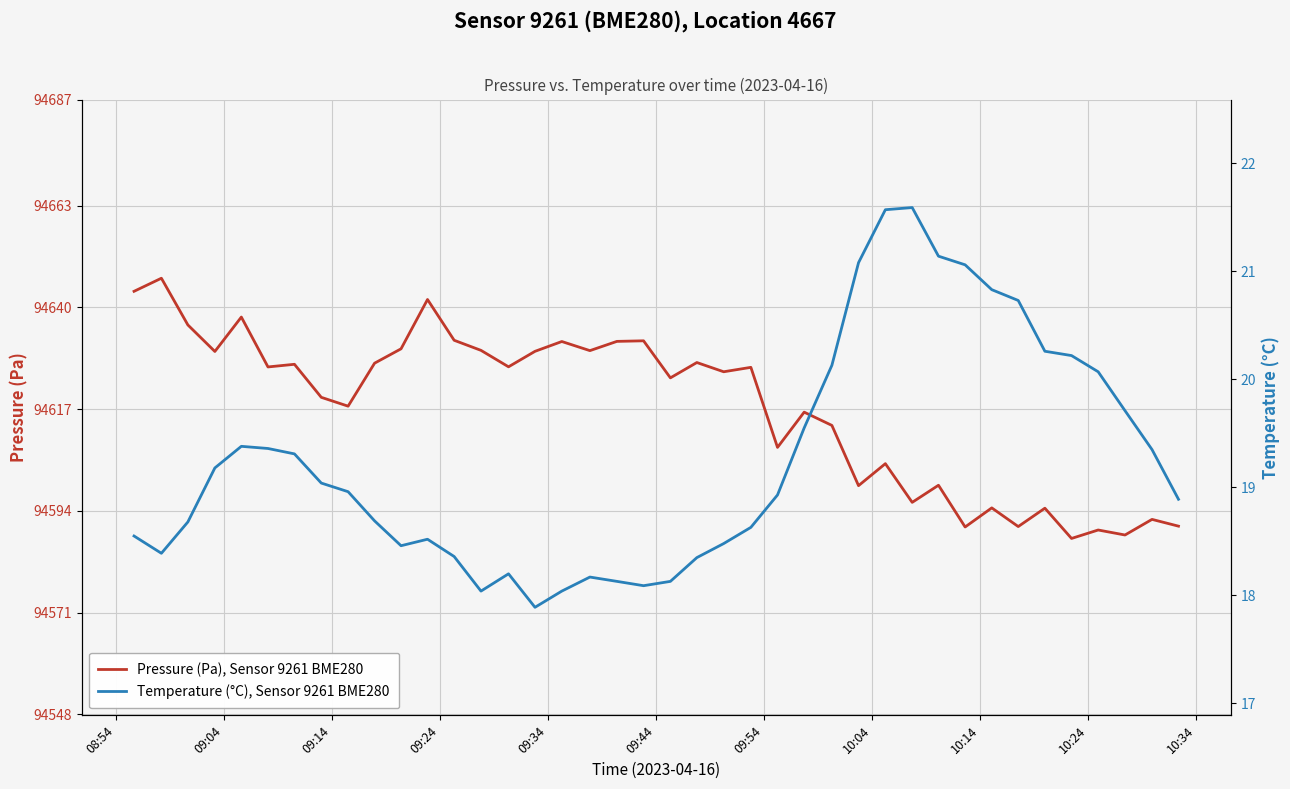

Reading left to right, what are all the values shown in this chart?

Pressure (Pa), Sensor 9261 BME280: 94643.6	94646.6	94636.0	94630.0	94637.8	94626.5	94627.1	94619.7	94617.7	94627.4	94630.6	94641.8	94632.6	94630.3	94626.6	94630.1	94632.3	94630.2	94632.3	94632.4	94624.1	94627.5	94625.4	94626.4	94608.3	94616.3	94613.3	94599.7	94604.7	94595.9	94599.8	94590.3	94594.7	94590.4	94594.6	94587.8	94589.7	94588.5	94592.1	94590.5
Temperature (°C), Sensor 9261 BME280: 18.6	18.4	18.7	19.2	19.4	19.4	19.3	19.0	19.0	18.7	18.5	18.5	18.4	18.0	18.2	17.9	18.0	18.2	18.1	18.1	18.1	18.4	18.5	18.6	18.9	19.6	20.1	21.1	21.6	21.6	21.1	21.1	20.8	20.7	20.3	20.2	20.1	19.7	19.4	18.9